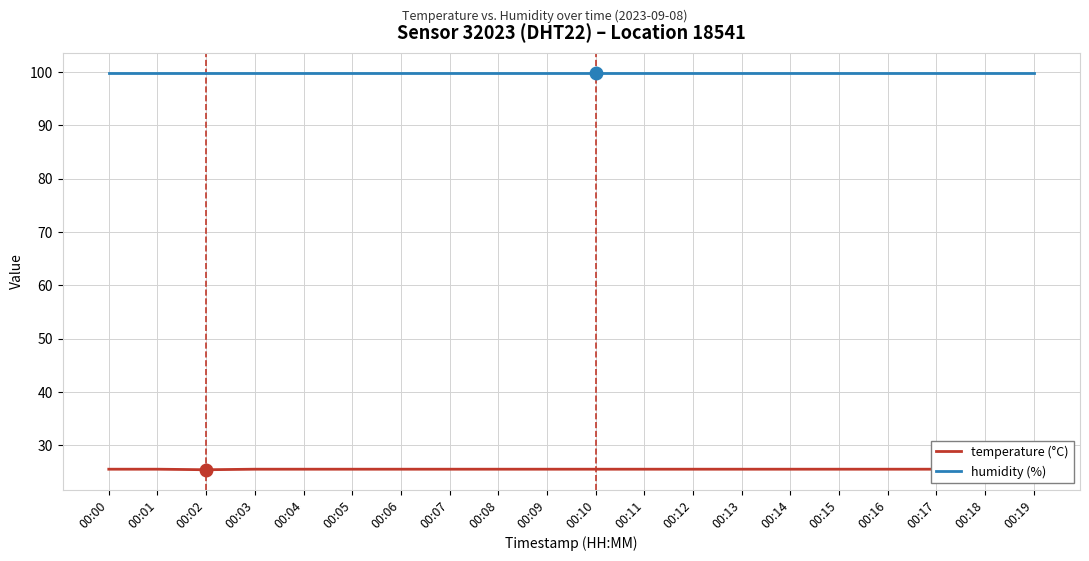

True or false: humidity (%) has more than 0 points higher than both neighbors.

False